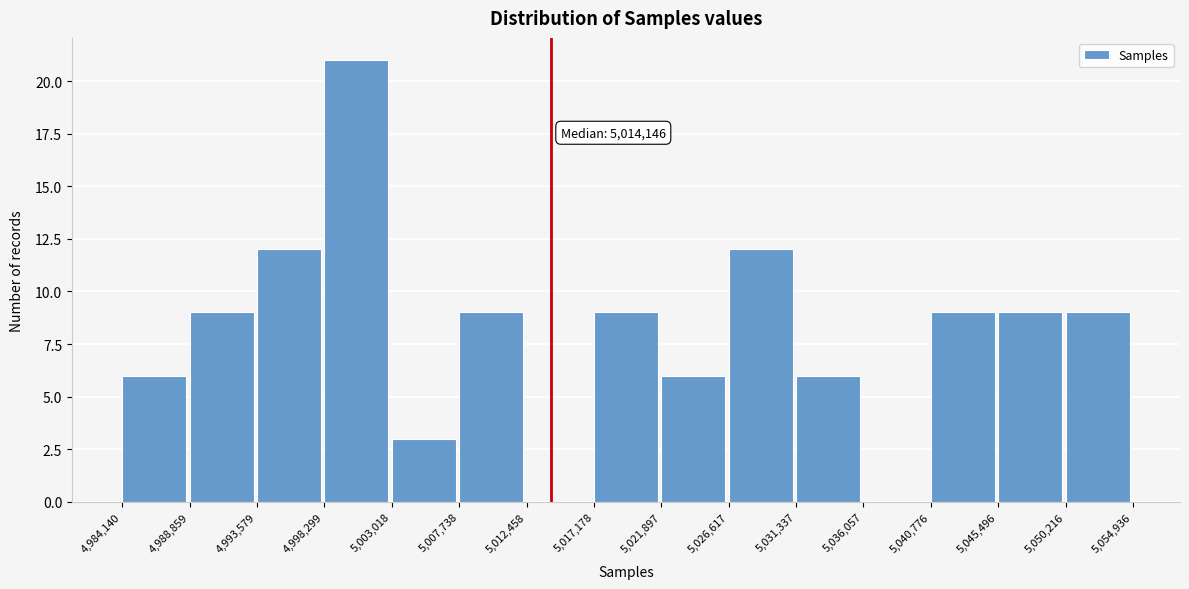

Over which range of the x-axis is the bar tallest?

4,998,299 to 5,003,018